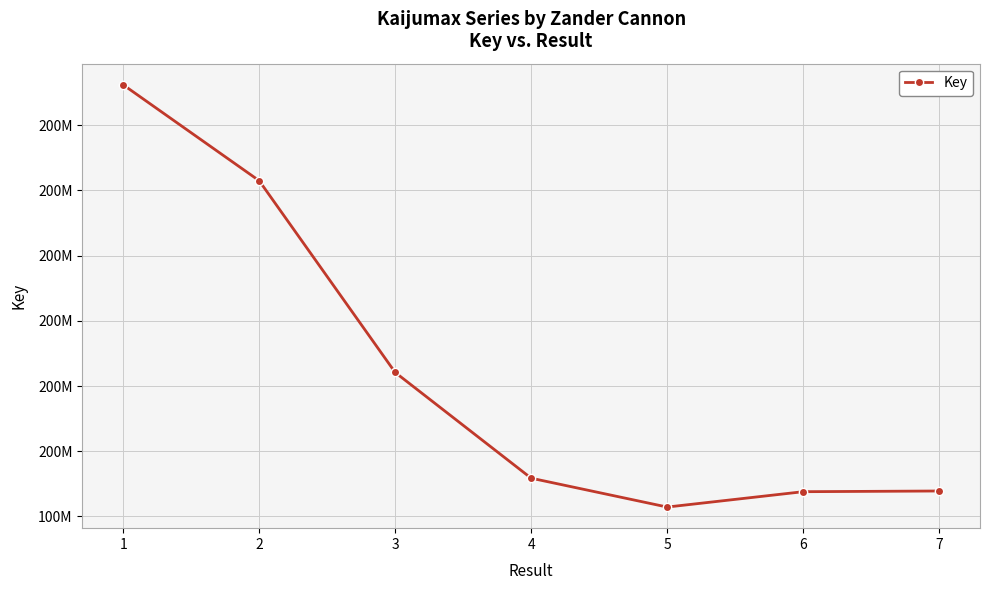

Does the chart display data point markers on the line(s)?

Yes